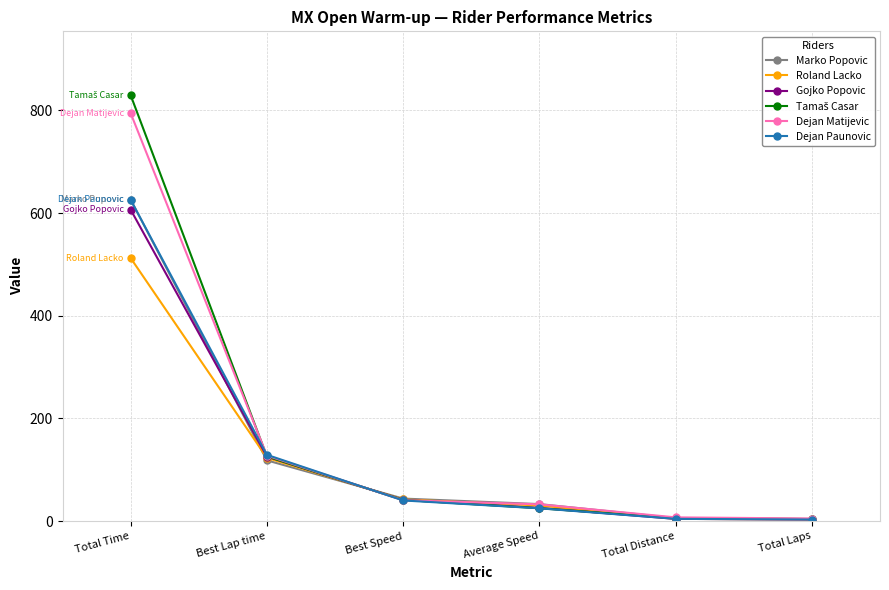

At which category is the sum across all series the highest?

Total Time